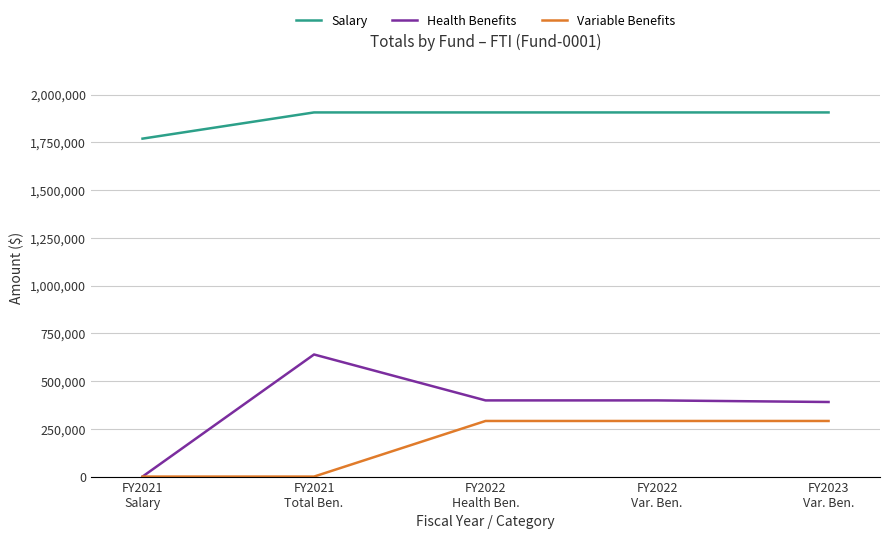

At how many categories does at least one series exceed 1446493?

5